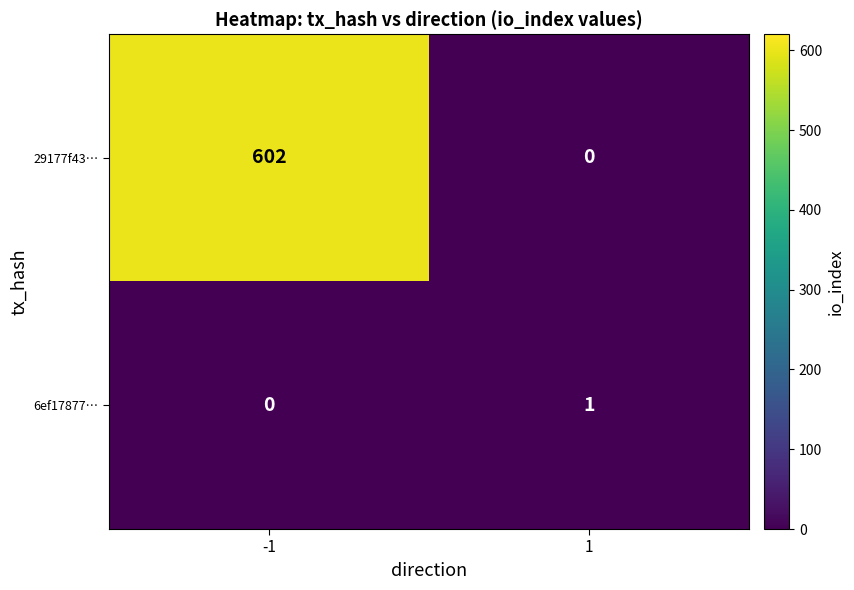

Reading left to right, transcribe all the data shown in this chart.

29177f43…: -1=602	1=0
6ef17877…: -1=0	1=1